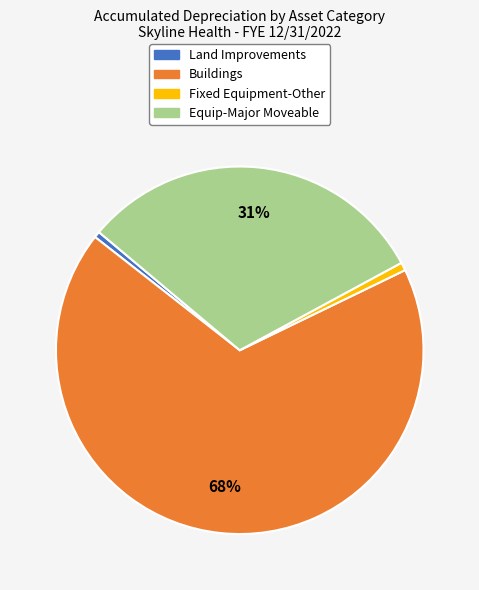

To the nearest percent, what percentage of the pie is Land Improvements?

1%